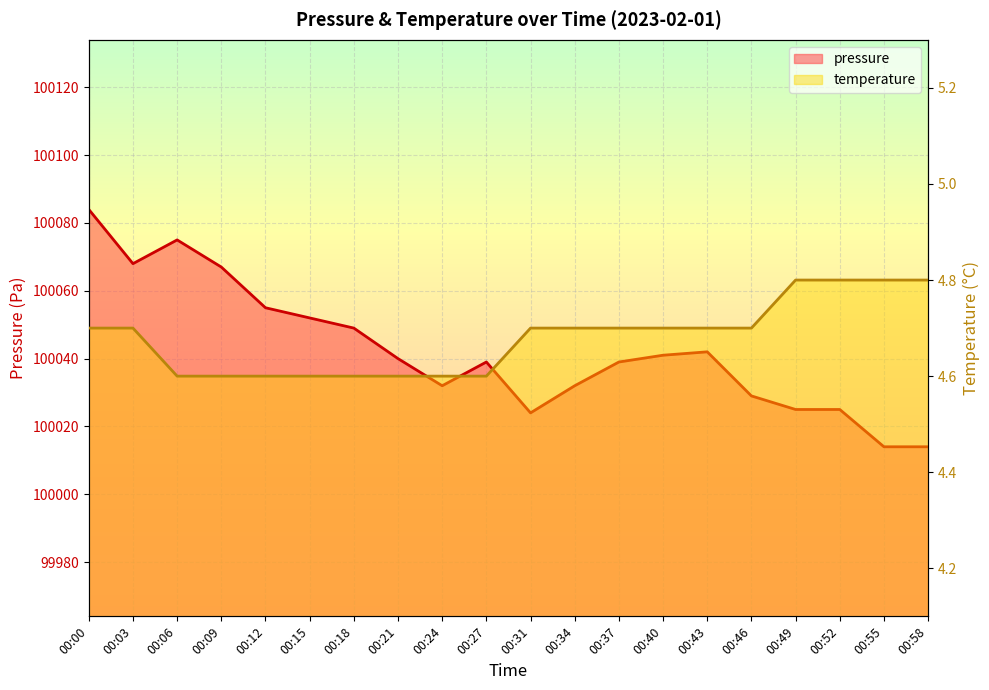

True or false: temperature and pressure intersect in this chart.

False